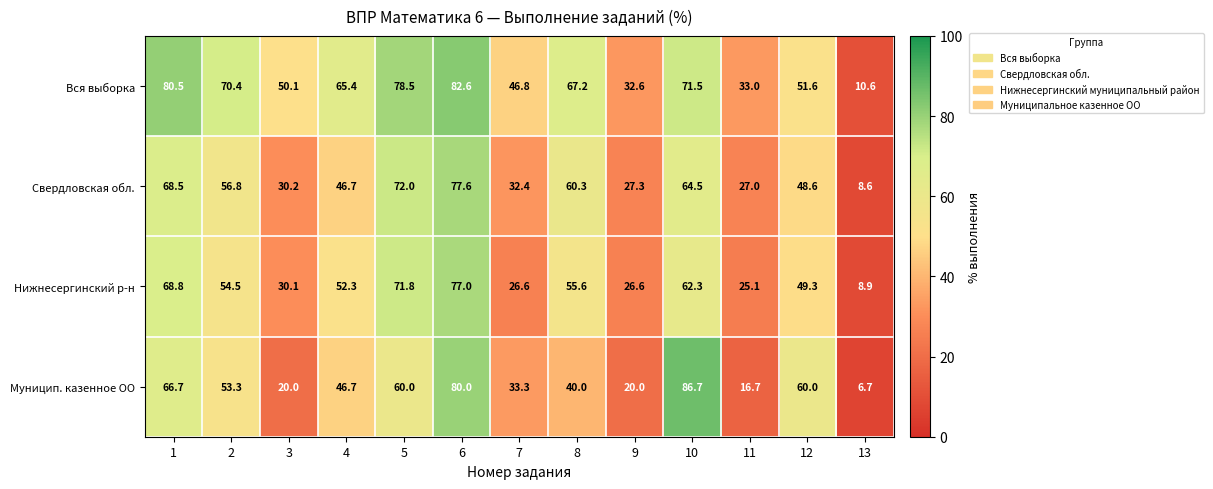

Is it true that Вся выборка equals 82.6 at 6?

True